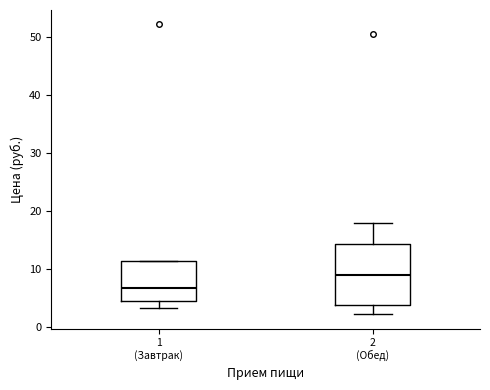

Reading left to right, transcribe this box plot: for each box, give where its median line is, the range the box spans, and where its two whiskers end, as read against the y-axis. The values are not printed on the chart, so give them approximately, as read against the axis.

1 (Завтрак): median 7, box 5 to 11, whiskers 3 to 11
2 (Обед): median 9, box 4 to 14, whiskers 2 to 18